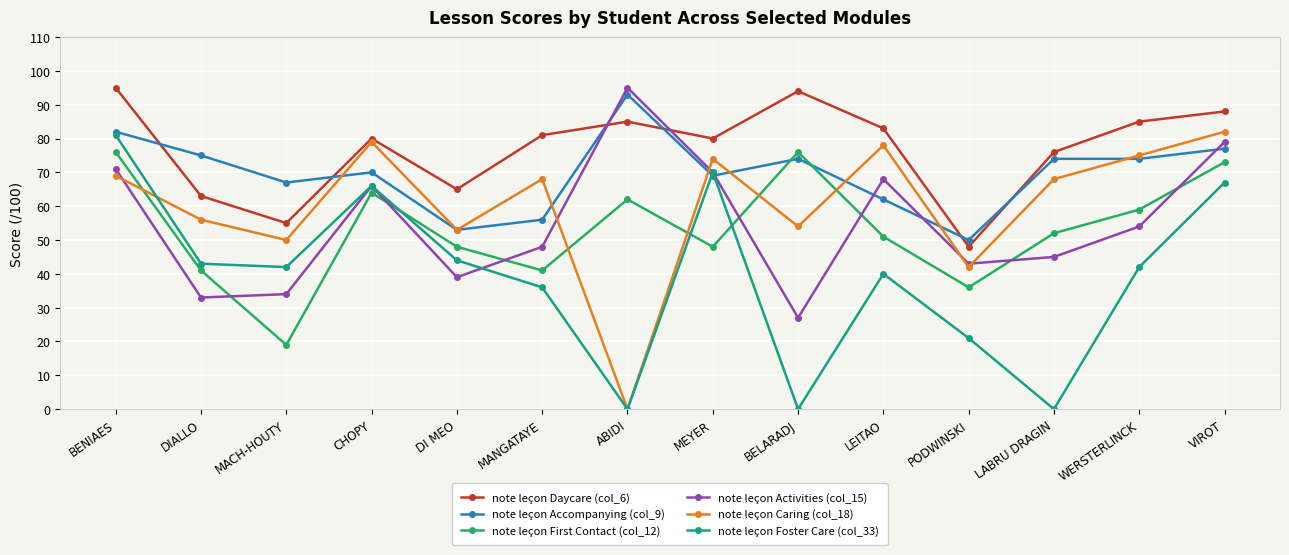

Where is note leçon Daycare (col_6) nearest to the value 71?

LABRU DRAGIN